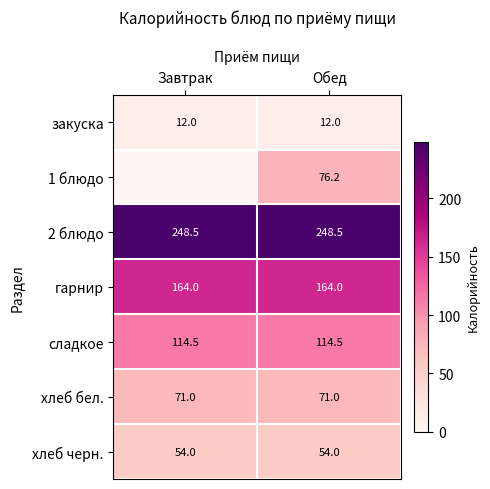

What is the maximum value for закуска?

12.0